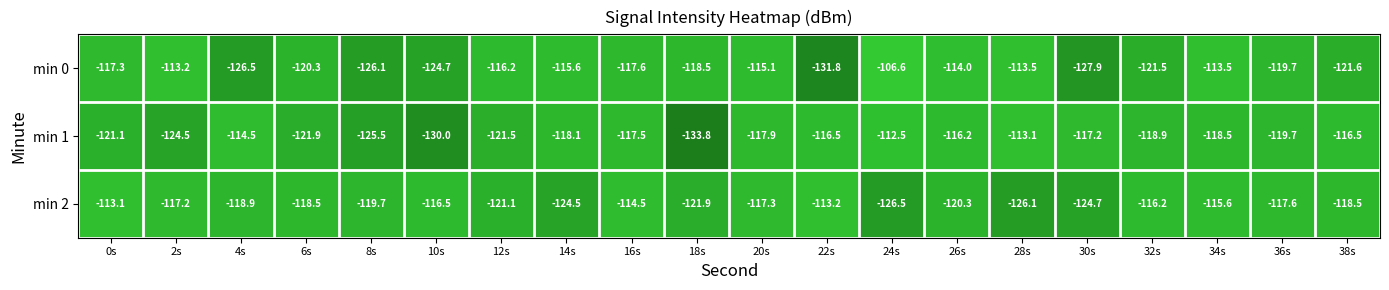

The value of min 2 at 30s is -124.7. True or false?

True